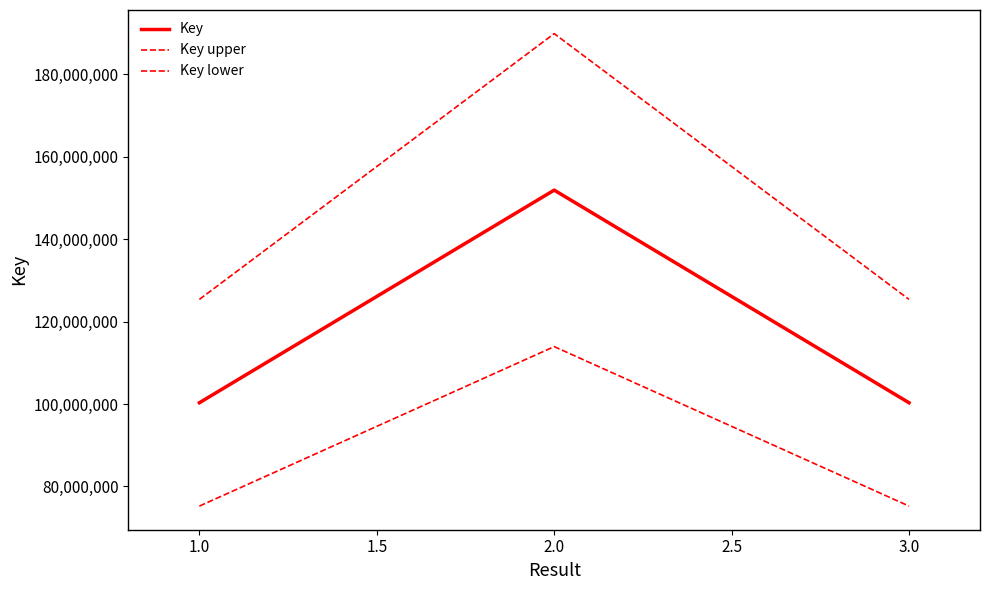

Does the chart display data point markers on the line(s)?

No